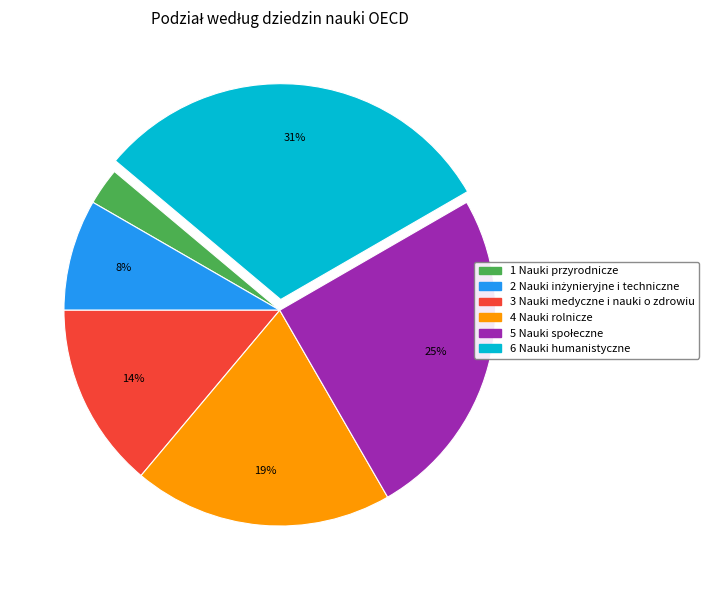

How many slices are in this pie chart?

6